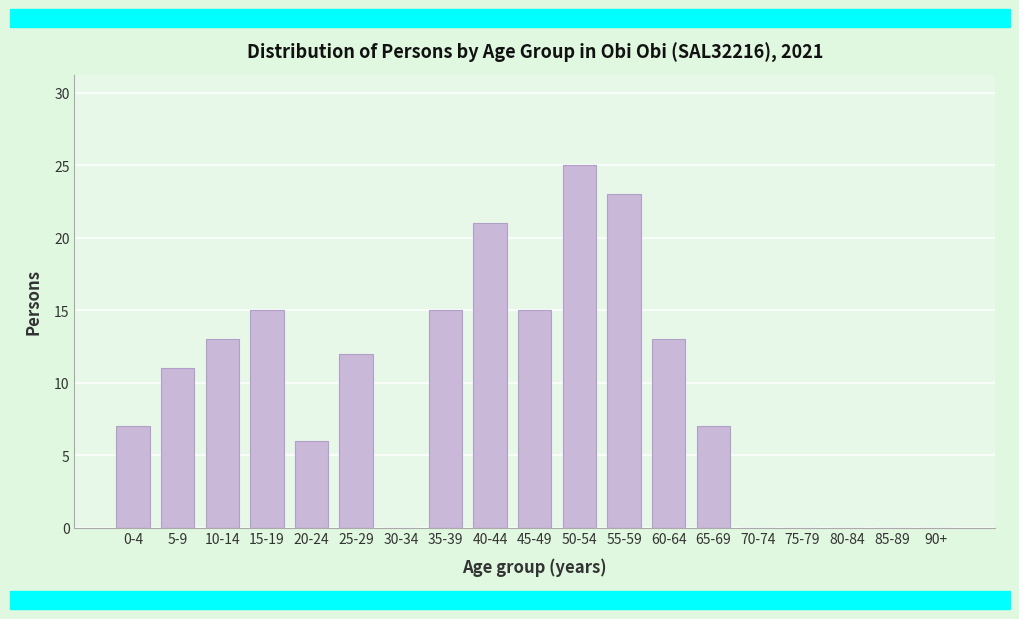

Reading left to right, transcribe all the data shown in this chart.

0-4=7	5-9=11	10-14=13	15-19=15	20-24=6	25-29=12	30-34=0	35-39=15	40-44=21	45-49=15	50-54=25	55-59=23	60-64=13	65-69=7	70-74=0	75-79=0	80-84=0	85-89=0	90+=0